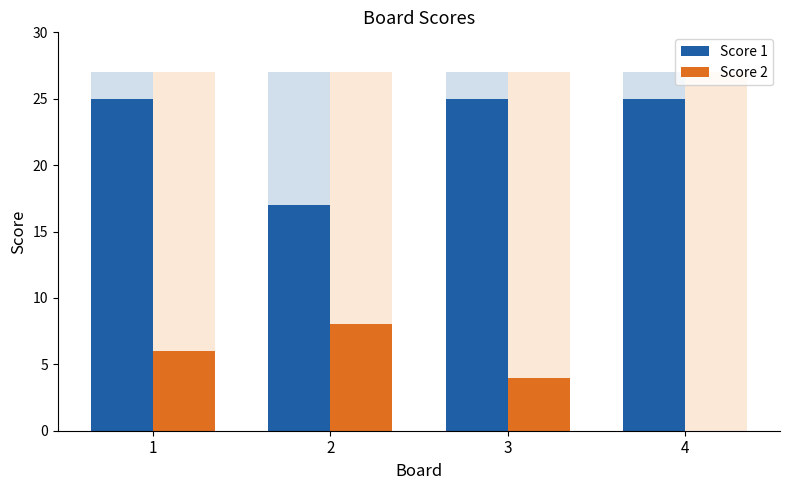

What is the difference between the highest and lowest values at 1?

19